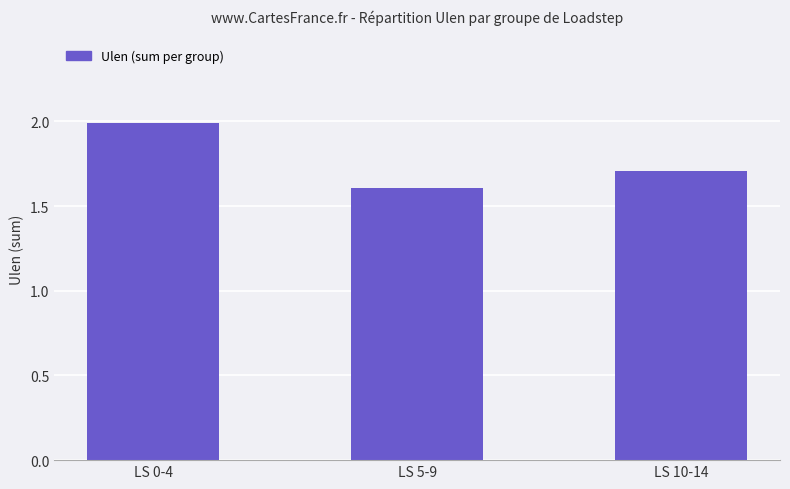

At which category does the chart reach its minimum across all series?

LS 5-9